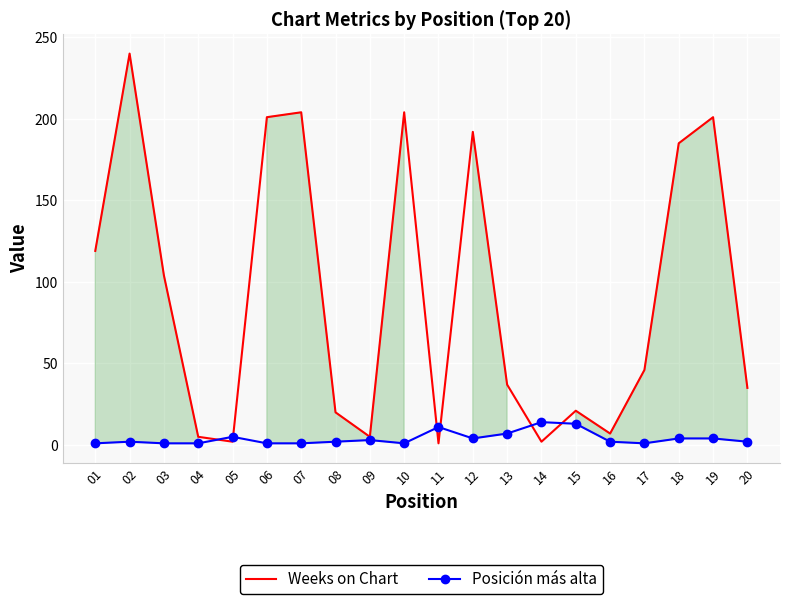

At how many categories does at least one series exceed 9?

16